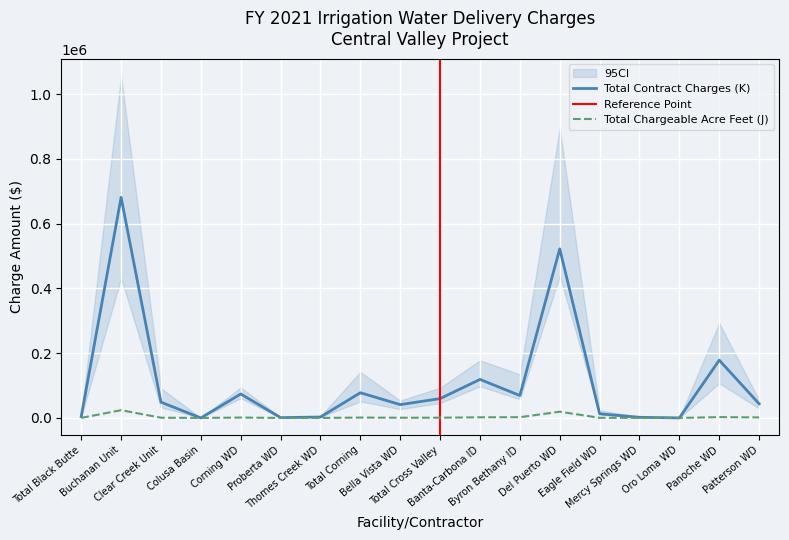

Where does the Total Contract Charges (K) series first go above 48666?

Buchanan Unit